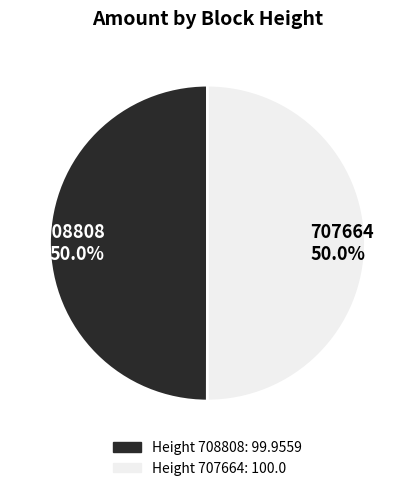

Is the sum of 708808 50.0% and 707664 50.0% greater than half?

Yes